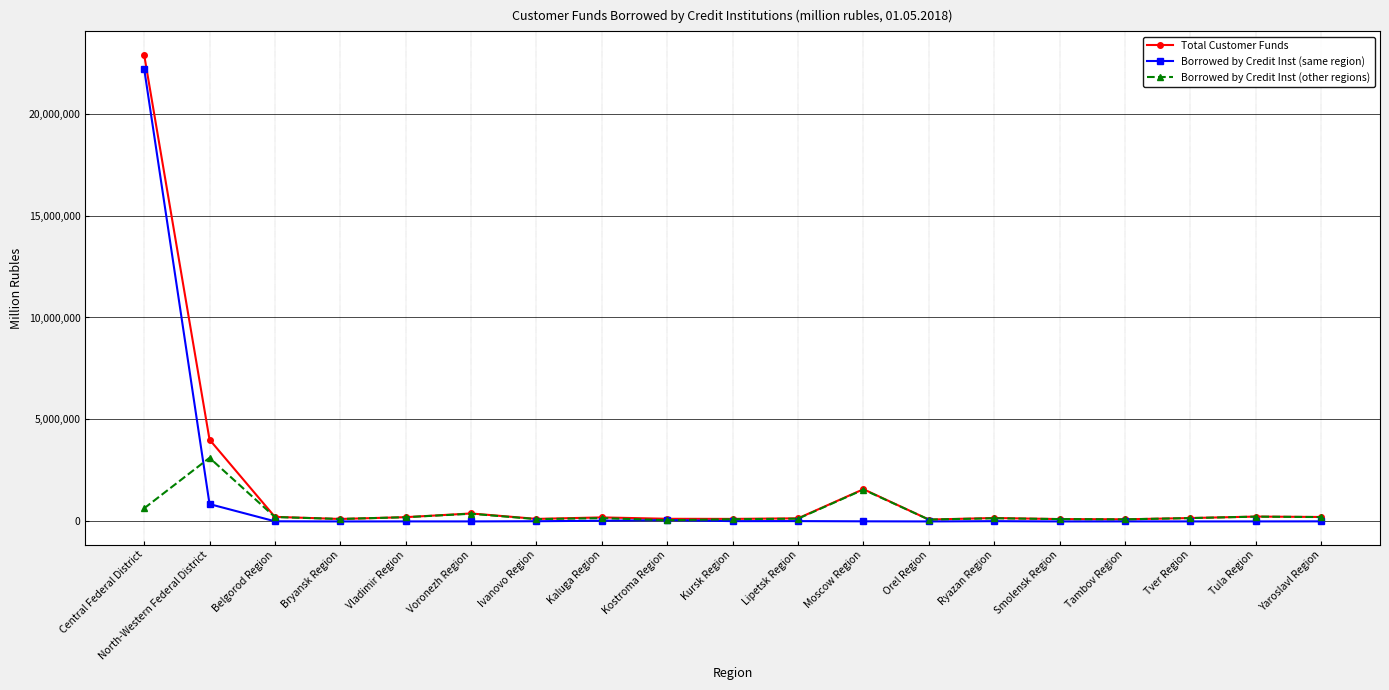

What is the sum of the Total Customer Funds values at Tula Region and Yaroslavl Region?

456934